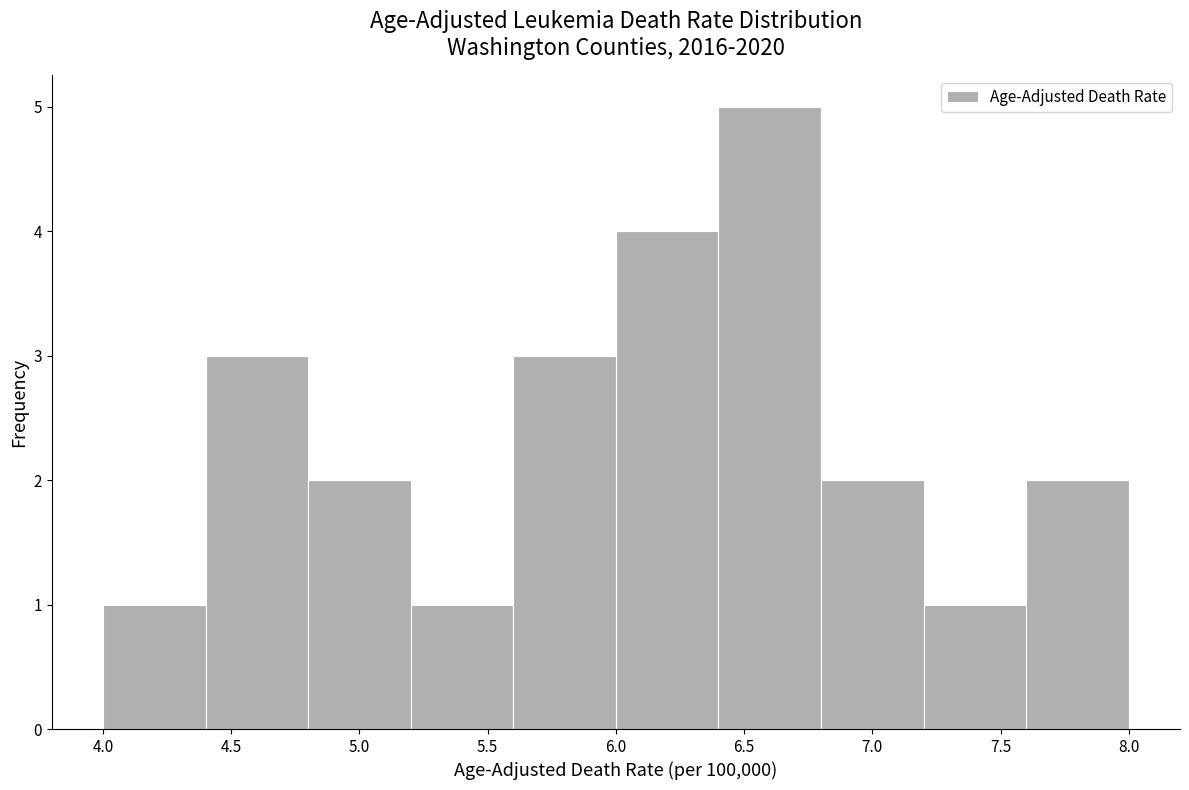

Over which range of the x-axis is the bar tallest?

6.4 to 6.8